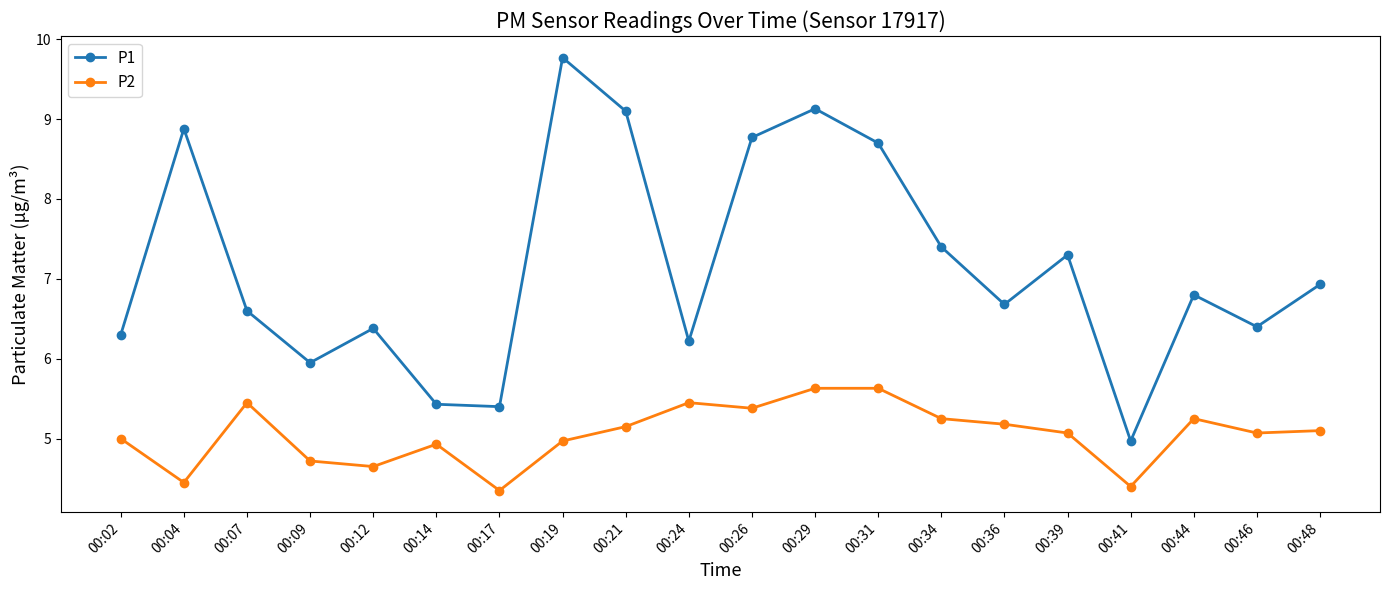

What is the spread (max minus min) of values at 00:24?

0.8